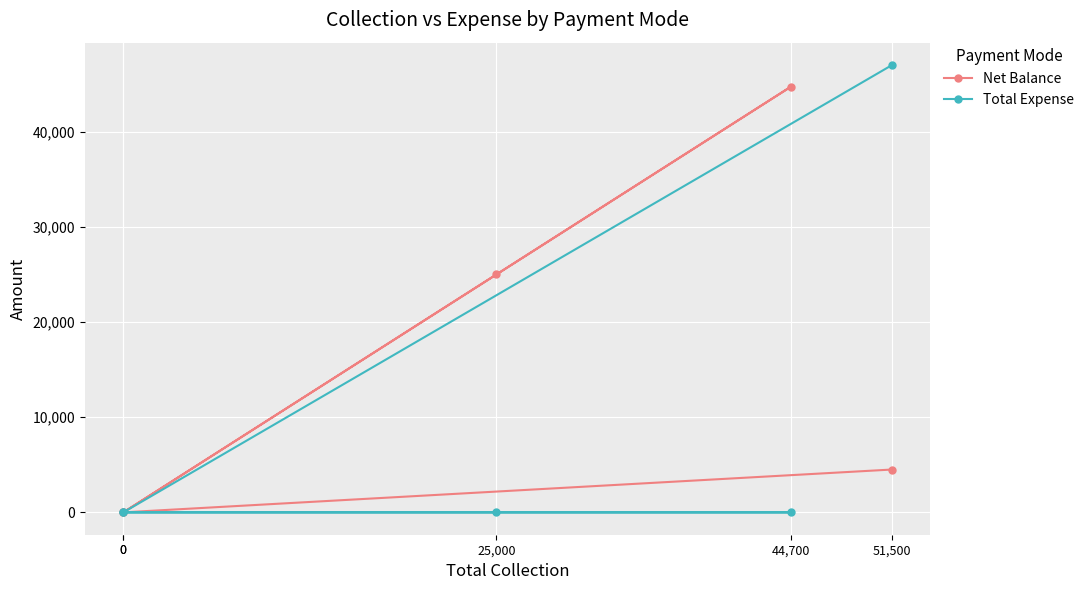

Reading left to right, what are all the values shown in this chart?

Net Balance: 51,500=4500	0=0	25,000=25000	44,700=44700	0=0
Total Expense: 51,500=47000	0=0	25,000=0	44,700=0	0=0